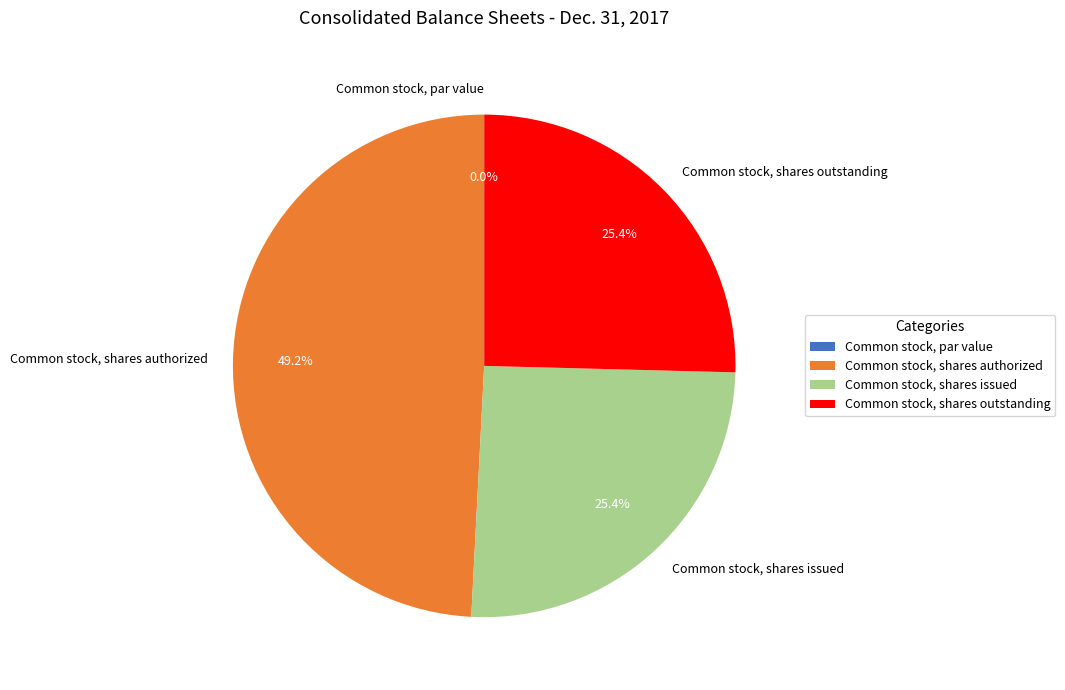

What is the largest slice in the pie chart?

Common stock, shares authorized